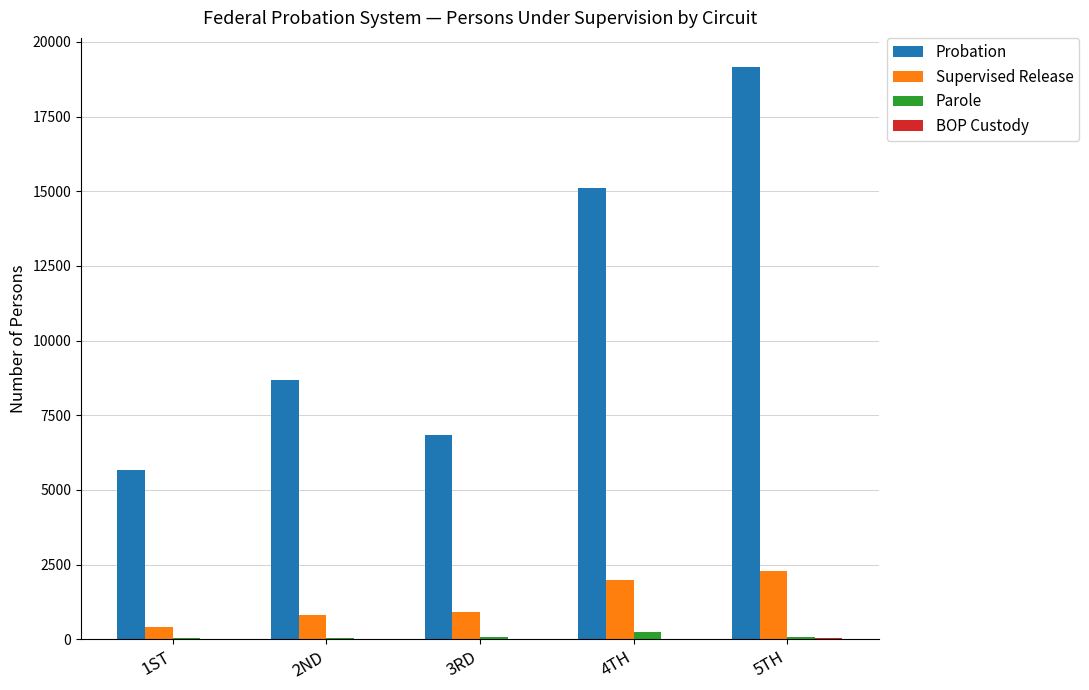

Which series changed the most between 3RD and 4TH?

Probation